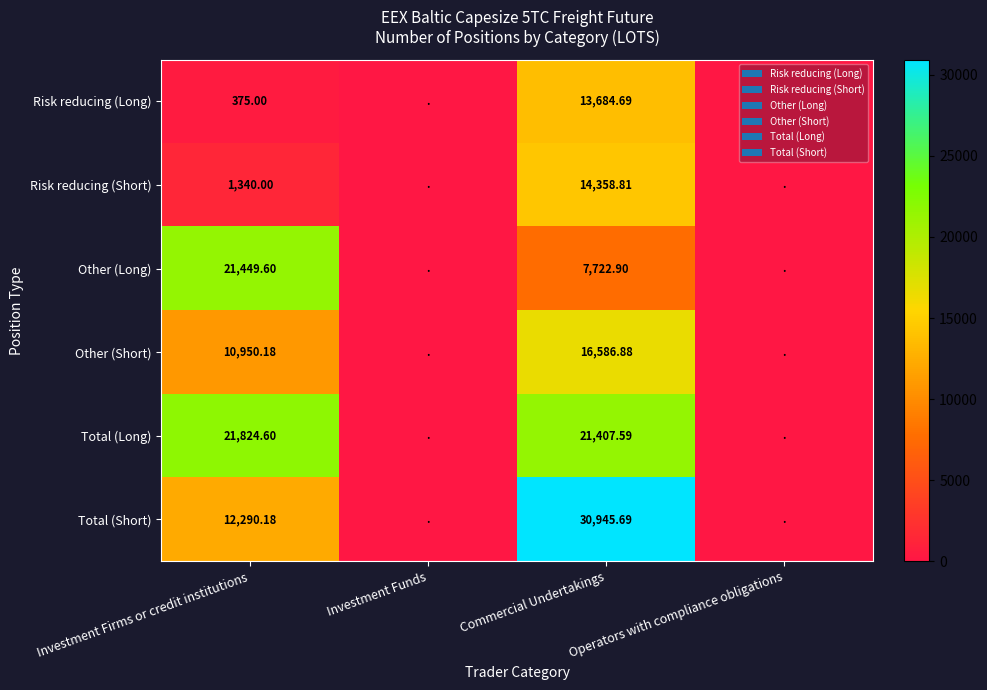

Which category has the lowest value across all series?

Investment Funds